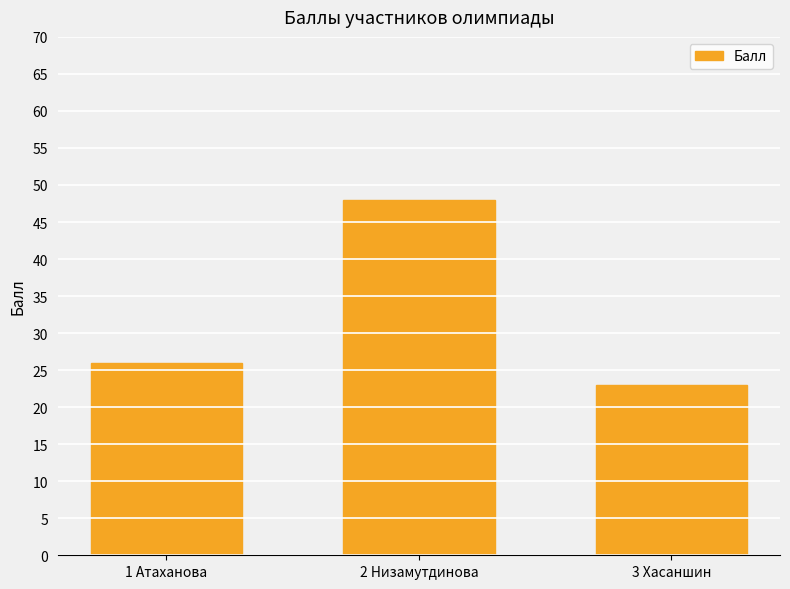

Are the bars horizontal?

No